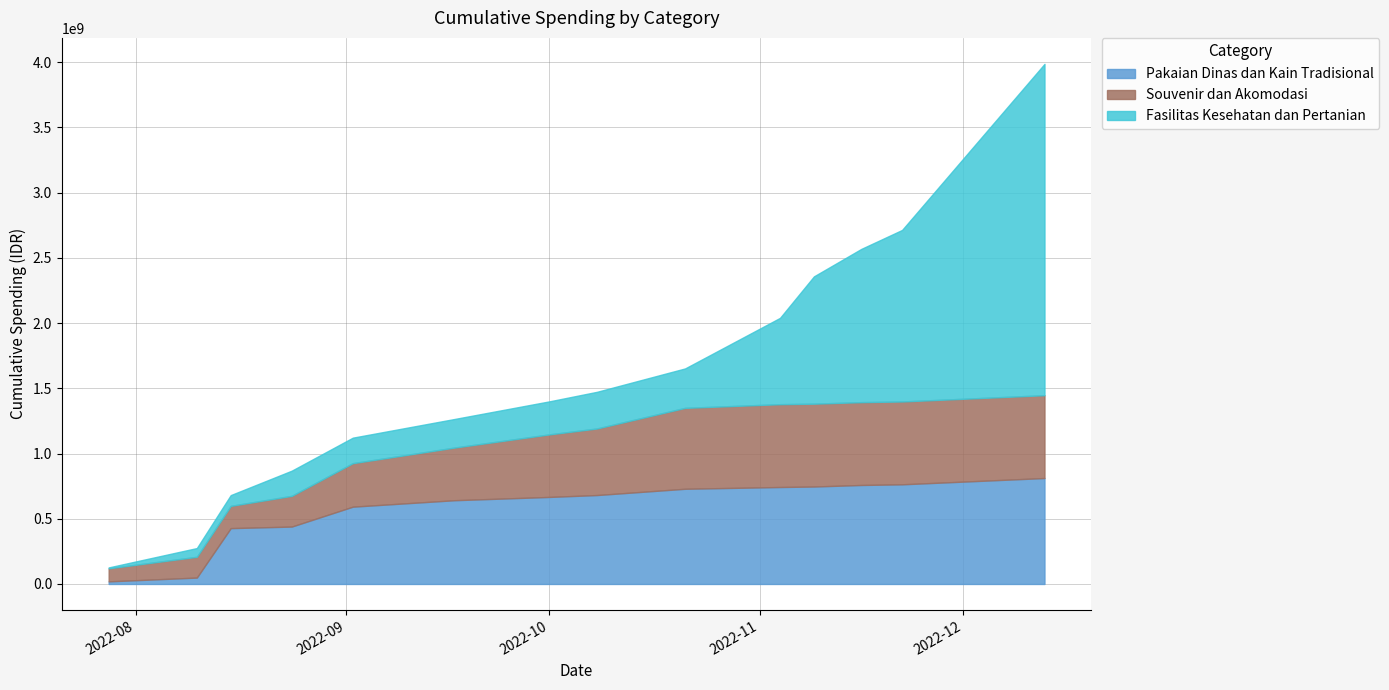

What is the sum of all Souvenir dan Akomodasi values?

634945000